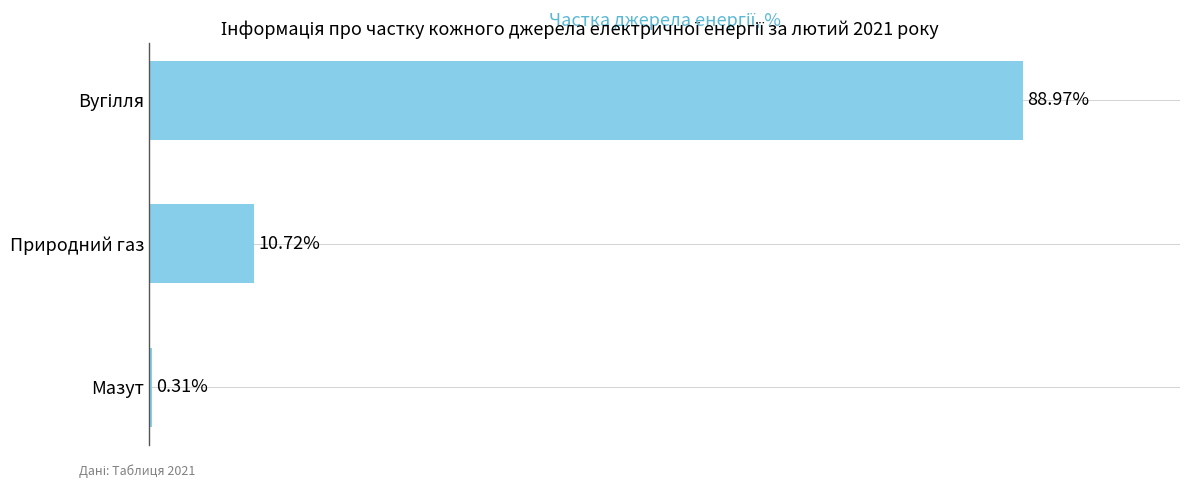

Between Природний газ and Мазут, which is larger?

Природний газ